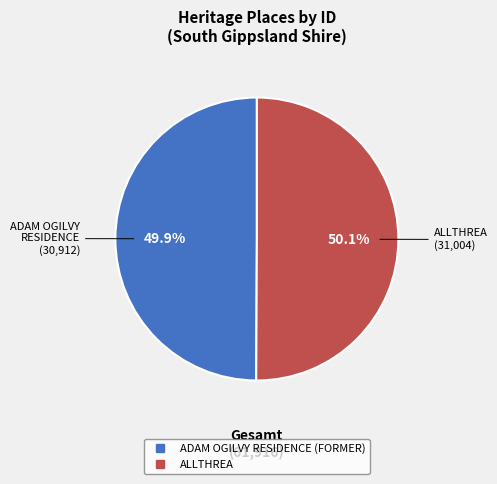

Approximately how many times larger is the value at ALLTHREA compared to ADAM OGILVY RESIDENCE (FORMER)?

1.0